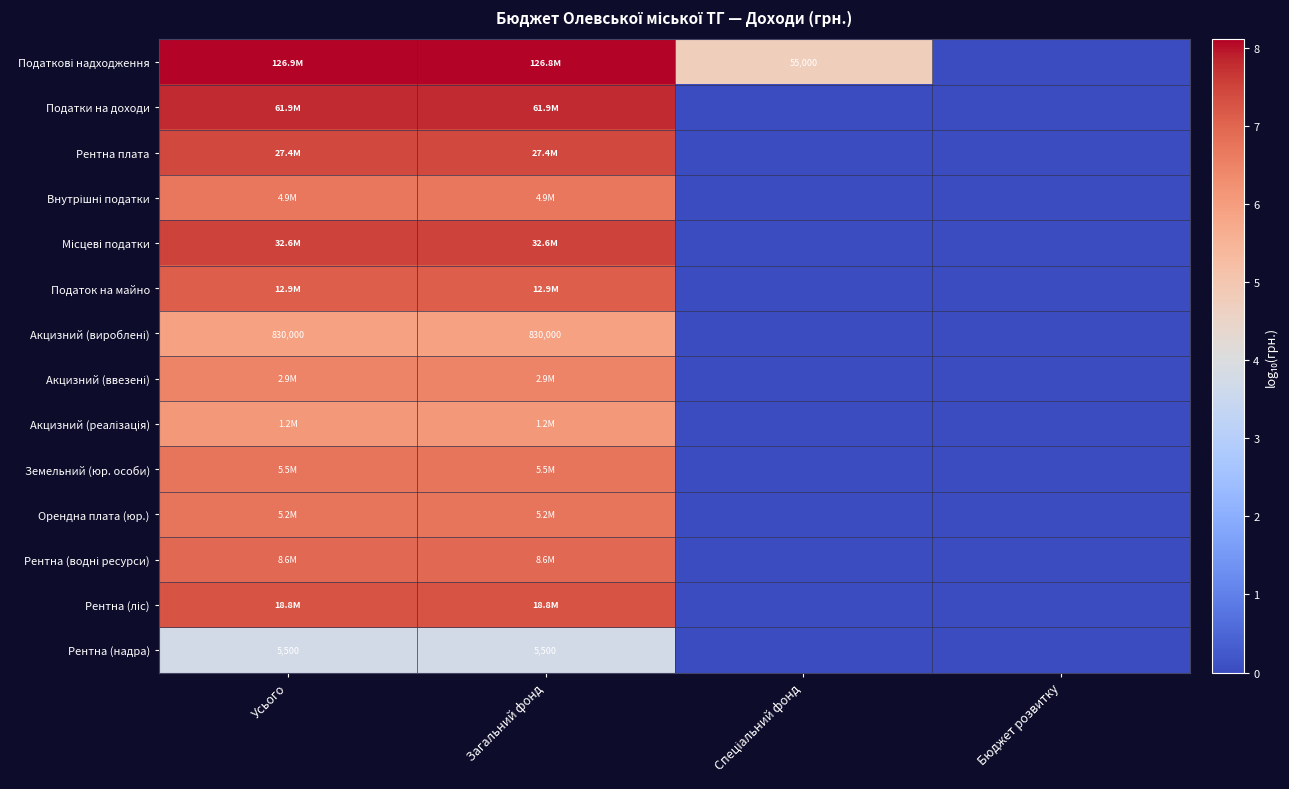

At how many categories does at least one series exceed 6?

2